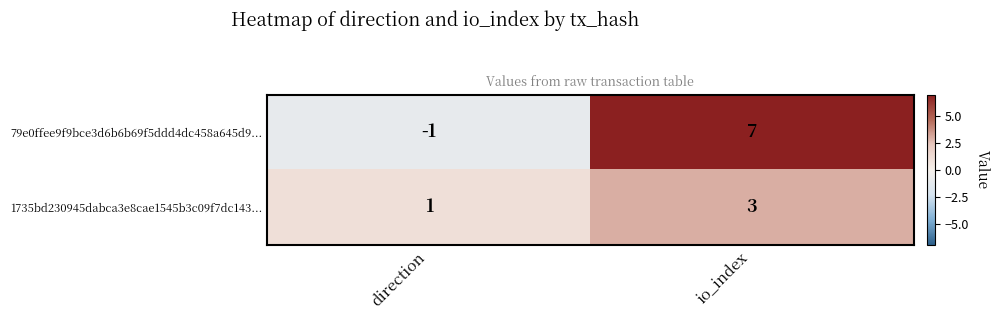

What is the maximum value shown in the chart?

7